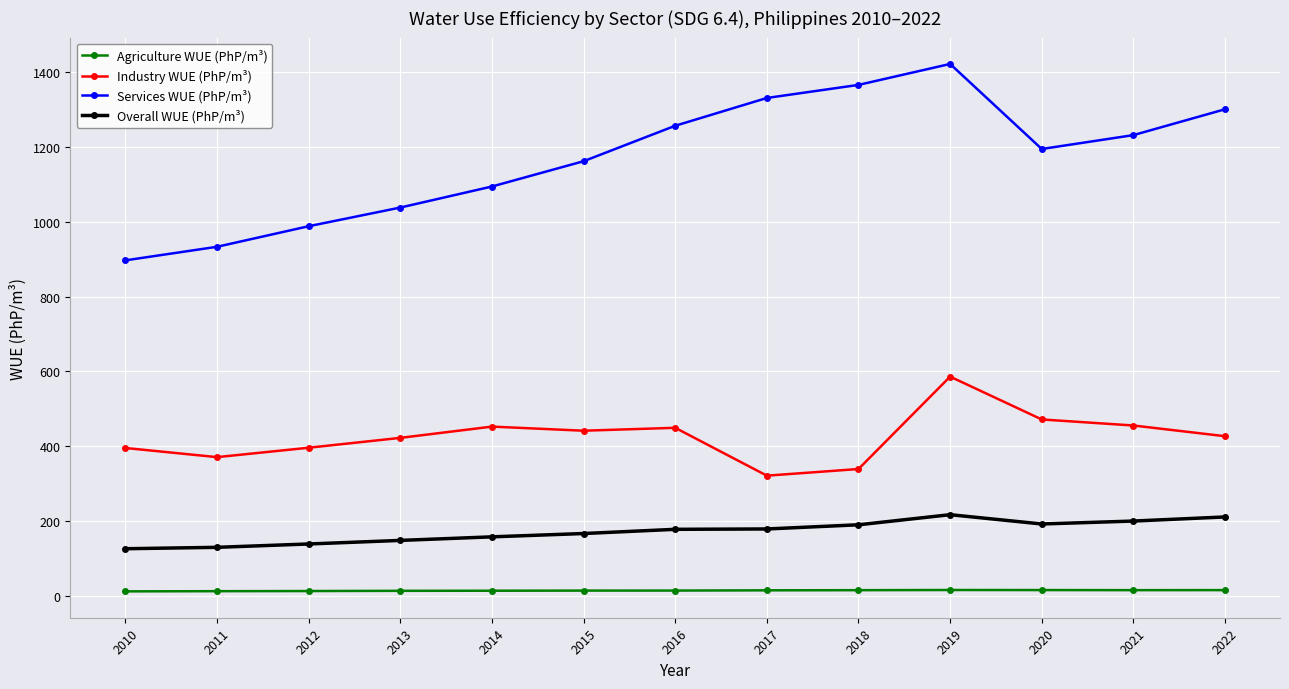

Between 2010 and 2021, which series saw the biggest shift?

Services WUE (PhP/m³)